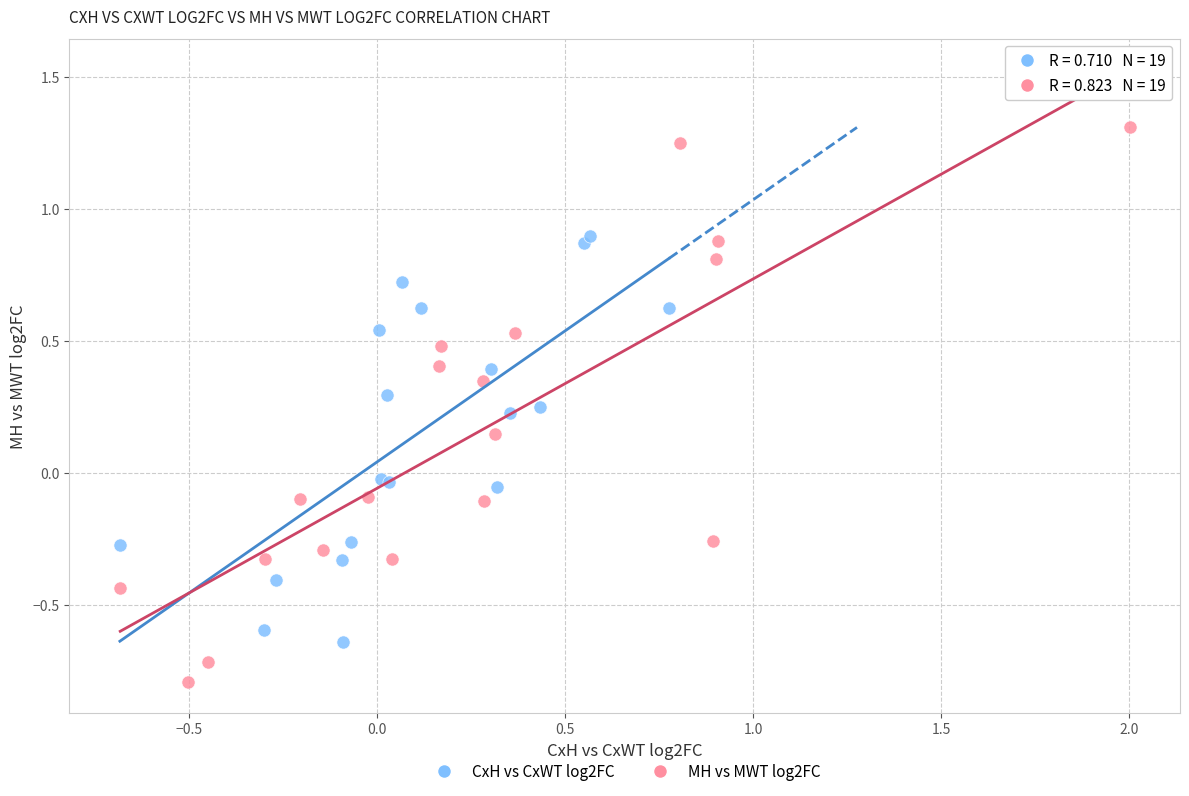

Which series has the widest spread of Y values?

MH vs MWT log2FC